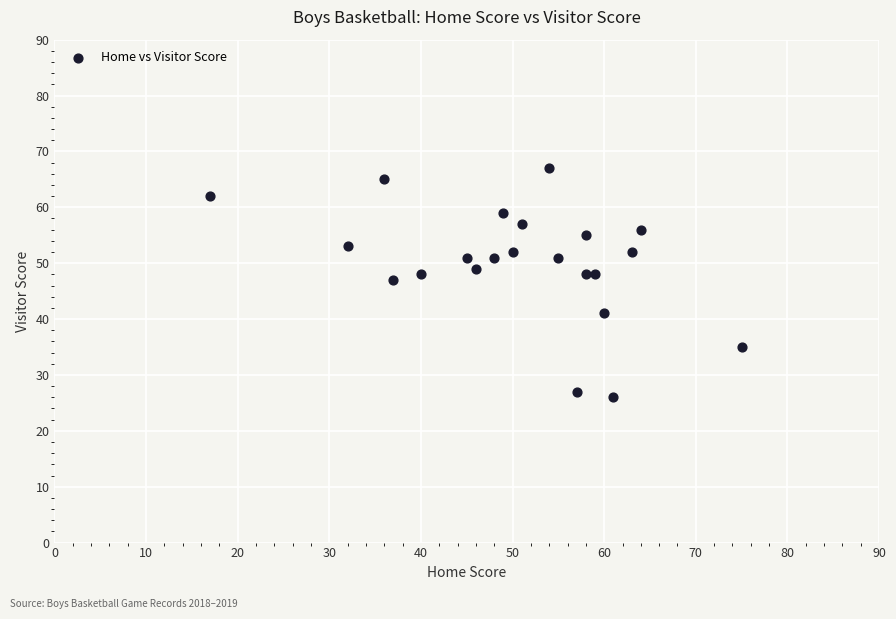

What Y value in the scatter plot is closest to 46?

47